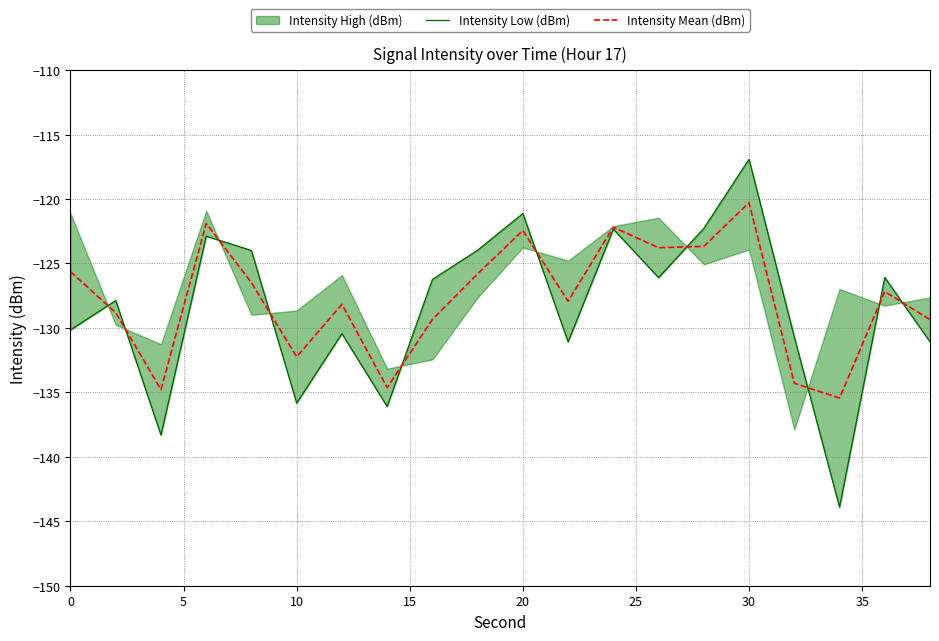

True or false: Intensity Low (dBm) has more than 0 points higher than both neighbors.

True